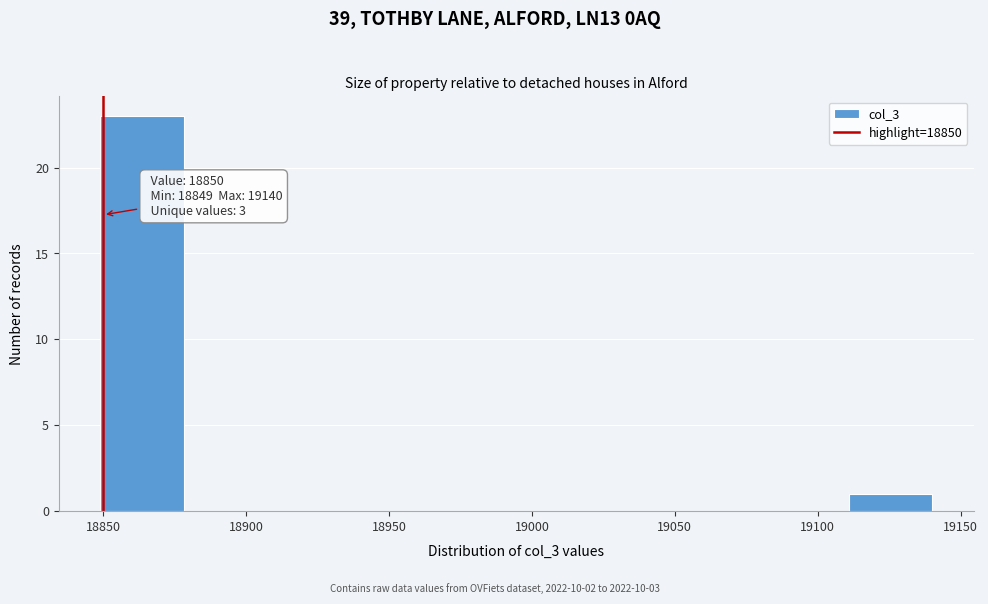

Which range on the x-axis has the tallest bar?

18850 to 18880